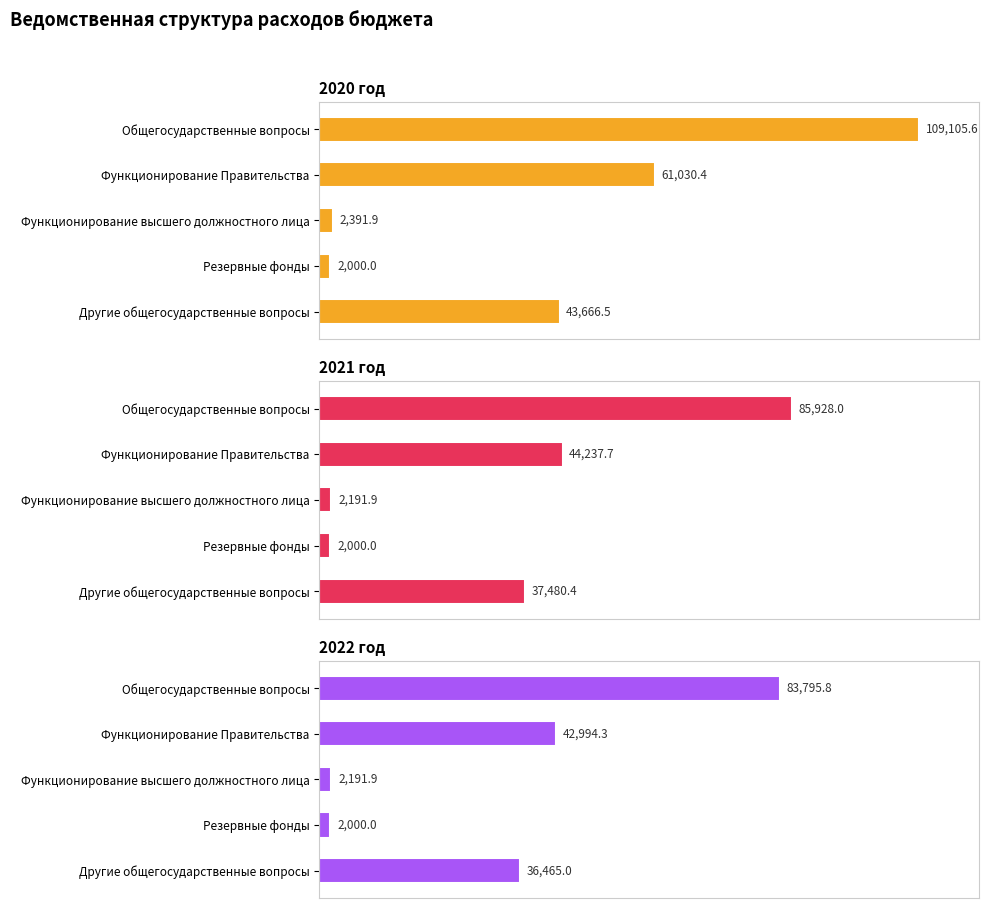

What is the maximum value shown in the chart?

109105.6